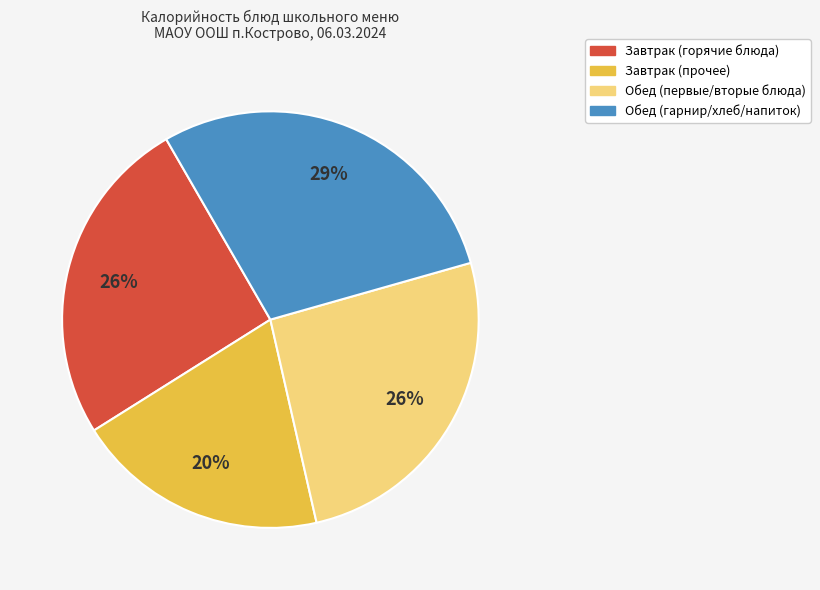

To the nearest percent, what is the average slice percentage?

25%